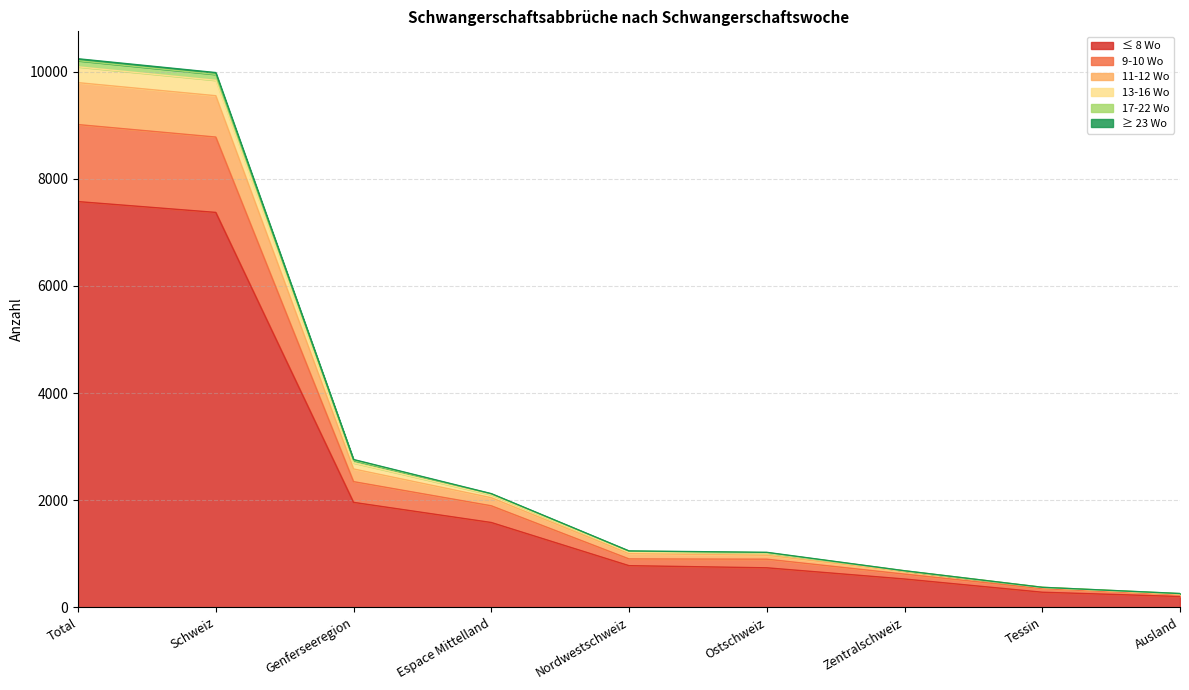

What is the total value across all series at Espace Mittelland?

2123